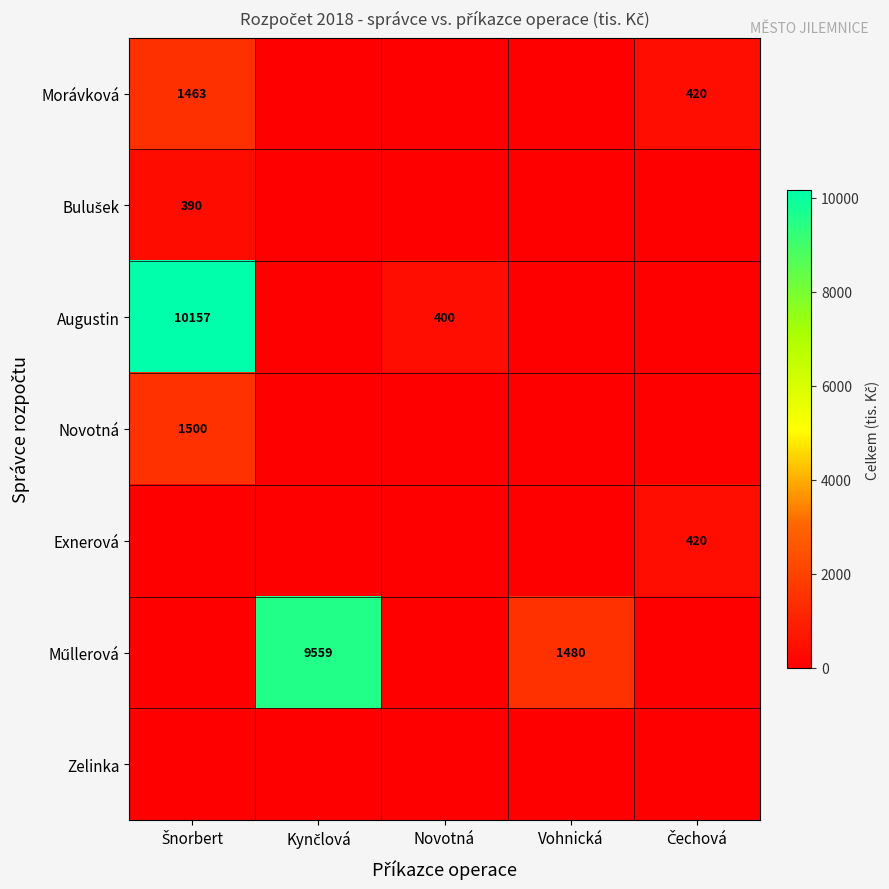

At Vohnická, list the series in order from largest to smallest.

Műllerová, Morávková, Bulušek, Augustin, Novotná, Exnerová, Zelinka